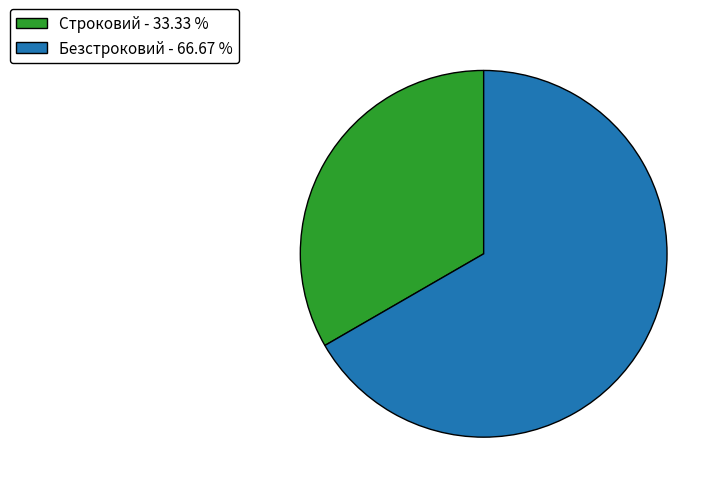

The Безстроковий slice represents 67% of the pie. True or false?

True